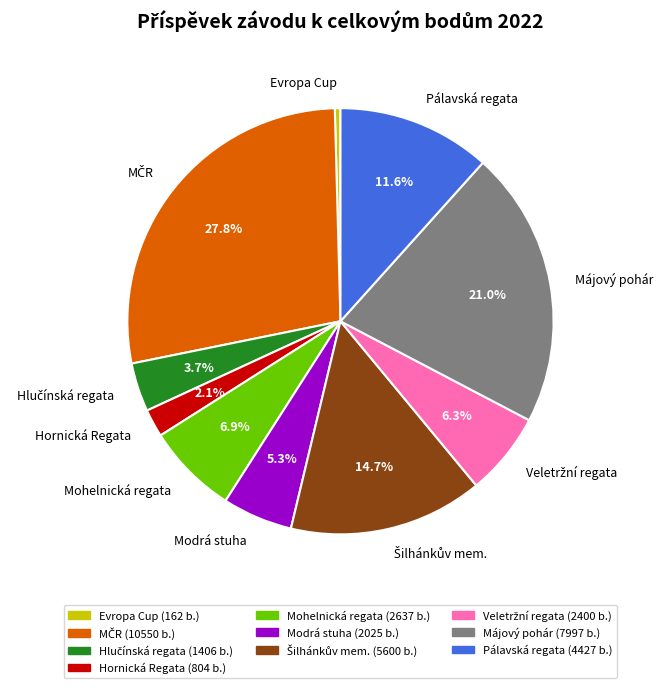

Does Hornická Regata account for over 50% of the chart?

No